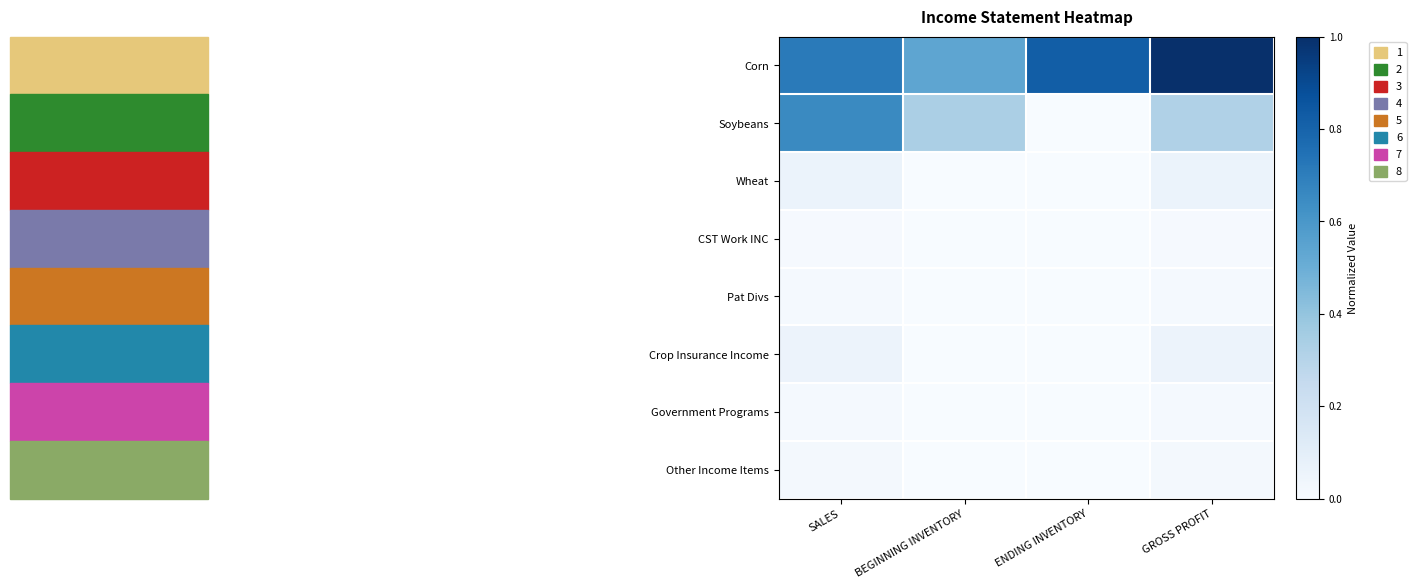

Which series has the largest total across all categories?

Corn